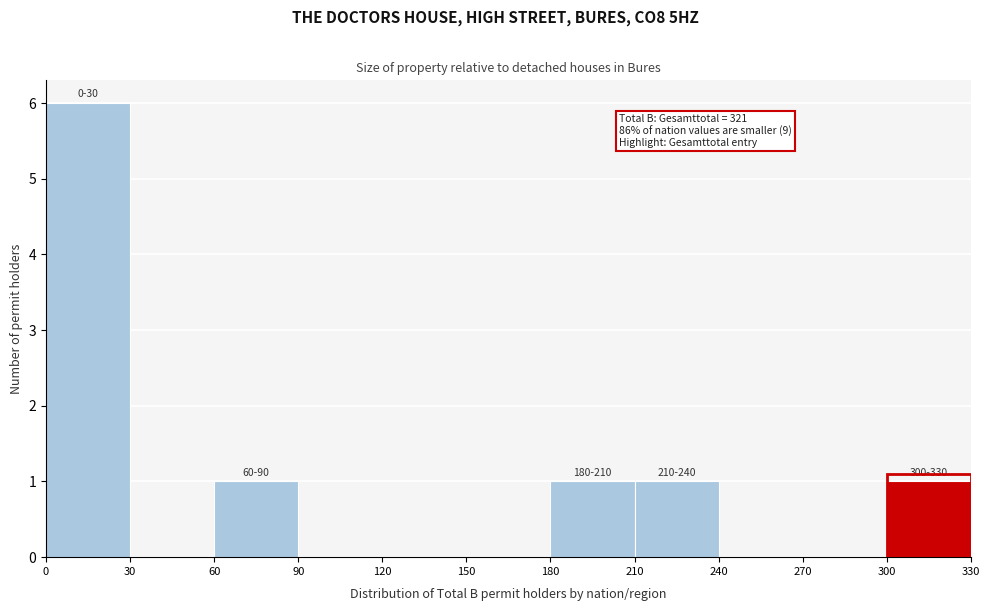

Which range on the x-axis has the tallest bar?

0 to 30